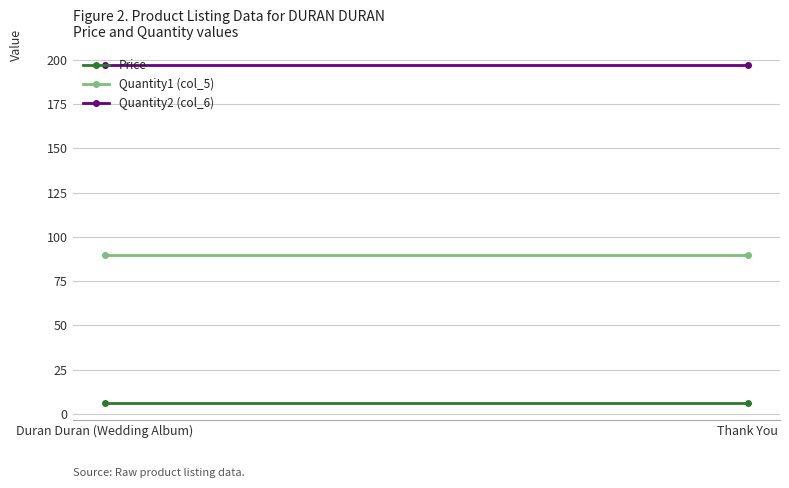

Reading left to right, what are all the values shown in this chart?

Price: Duran Duran (Wedding Album)=6.0	Thank You=6.0
Quantity1 (col_5): Duran Duran (Wedding Album)=90.0	Thank You=90.0
Quantity2 (col_6): Duran Duran (Wedding Album)=197.0	Thank You=197.0